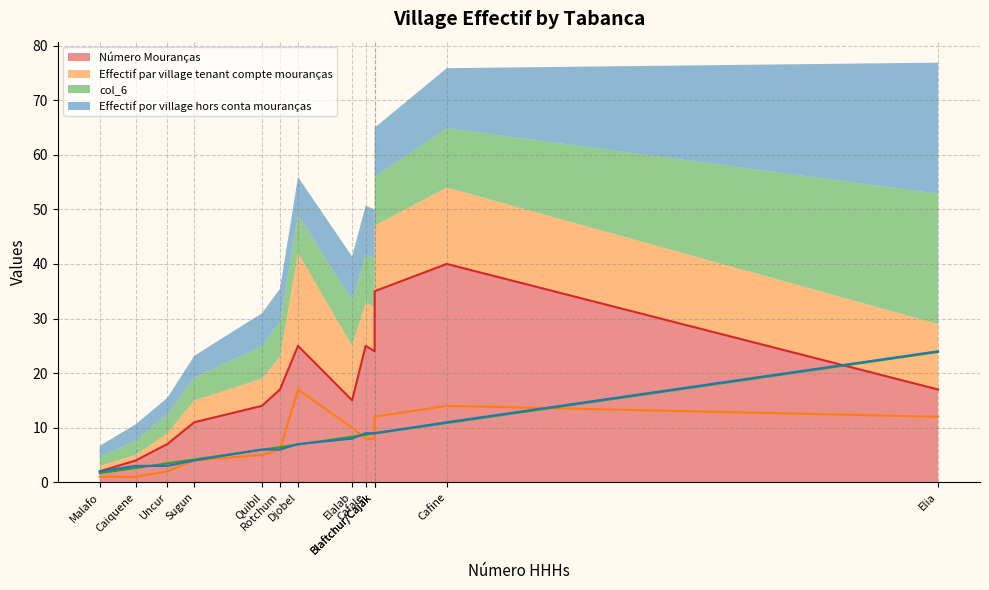

Which has a higher value, Elalab or Elia?

Elia